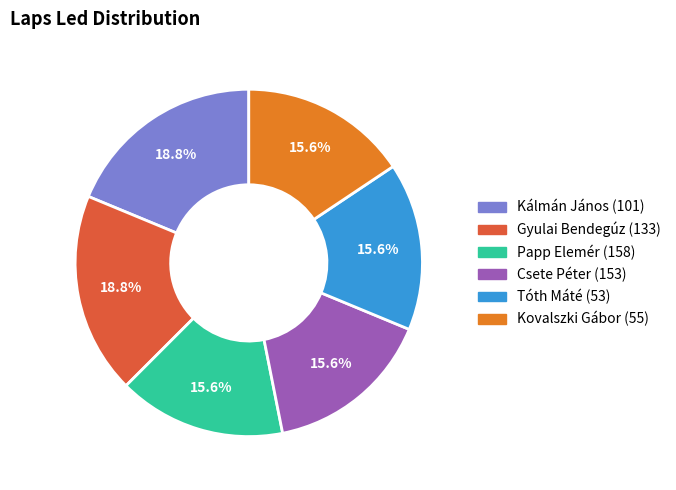

Does any single category account for the majority?

No